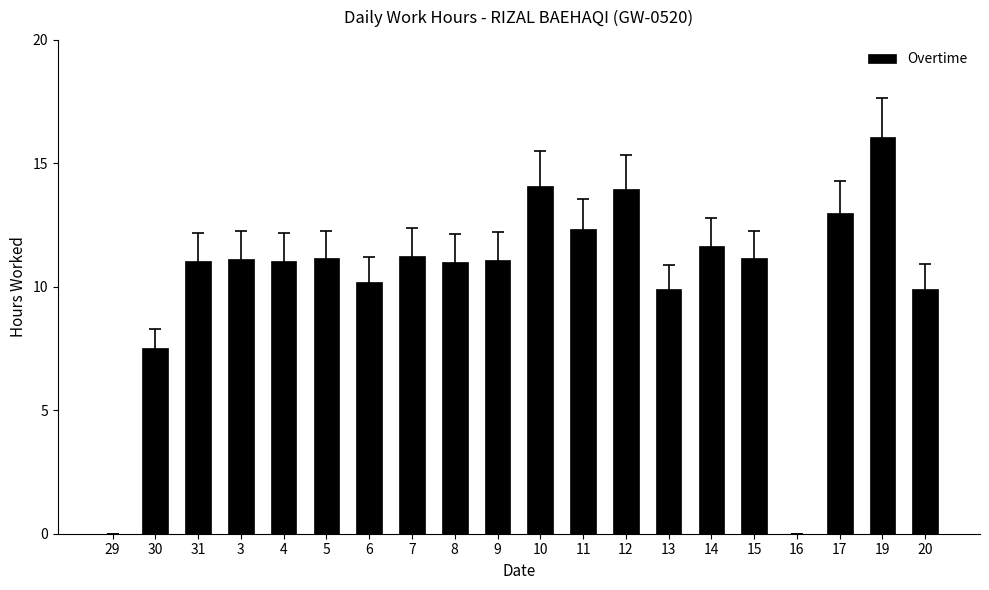

Does the chart contain stacked bars?

No